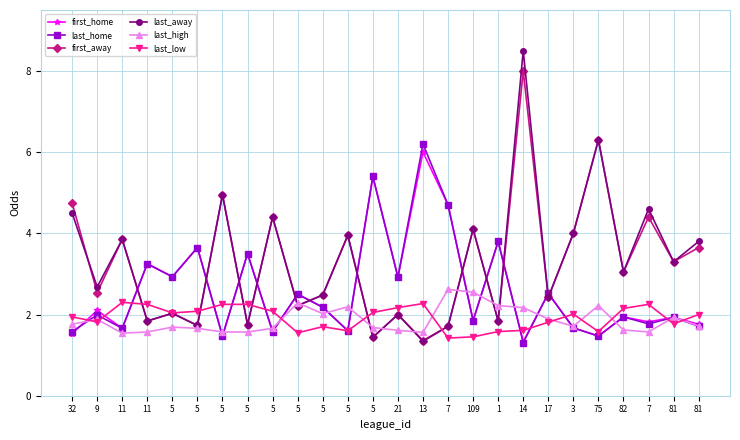

What is the difference between the second highest and minimum values in the last_away series?

5.0